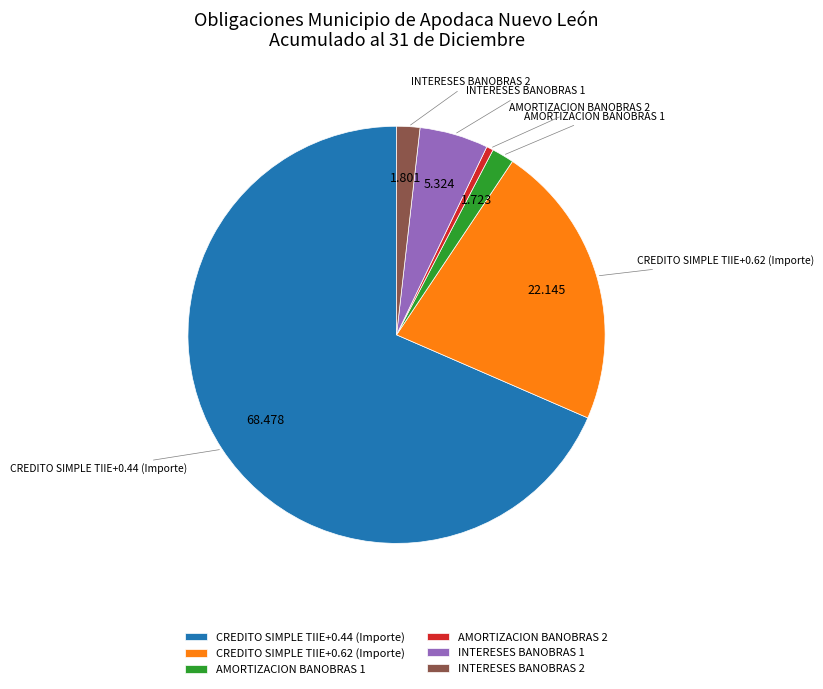

Does INTERESES BANOBRAS 1 represent more than half of the total?

No